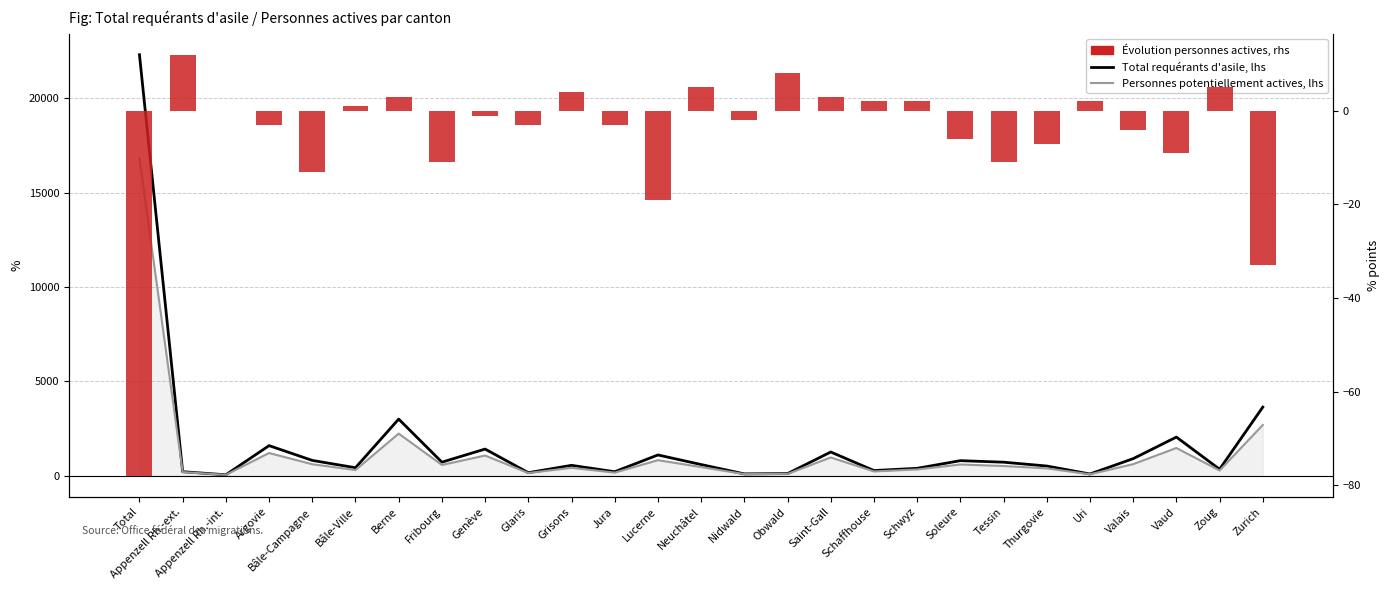

What is the sum of all Total requérants d'asile, lhs values?

44500